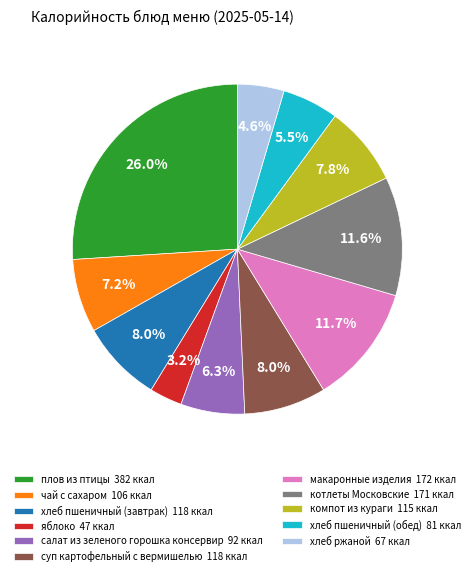

True or false: котлеты Московские accounts for 12% of the total.

True